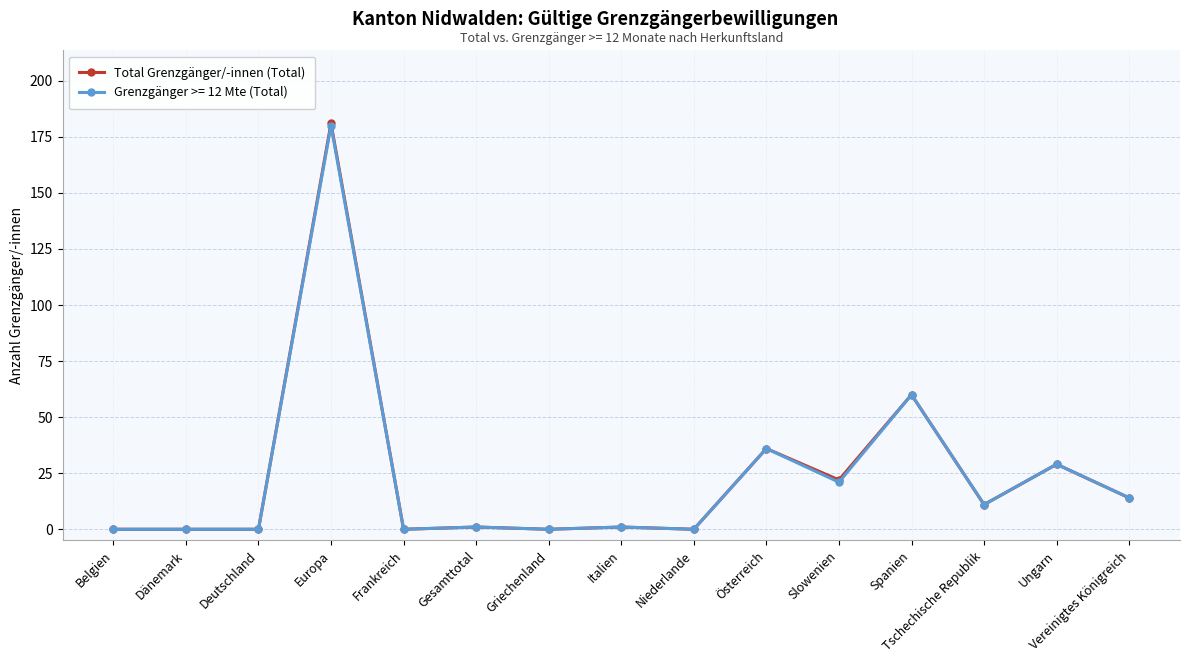

The Grenzgänger >= 12 Mte (Total) series shows -105 at Belgien. True or false?

False